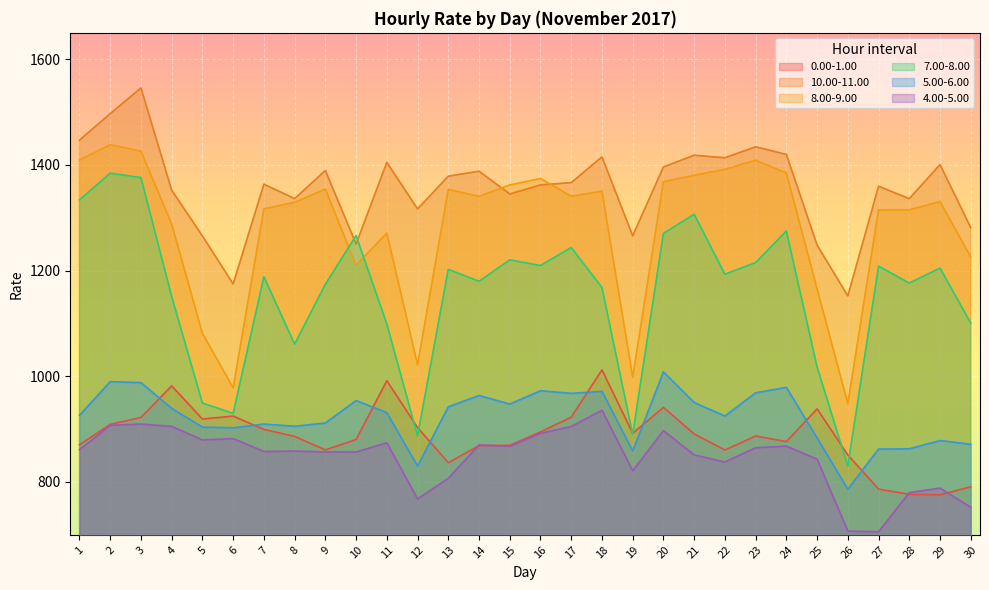

How many data points in 8.00-9.00 are above 1340?

15